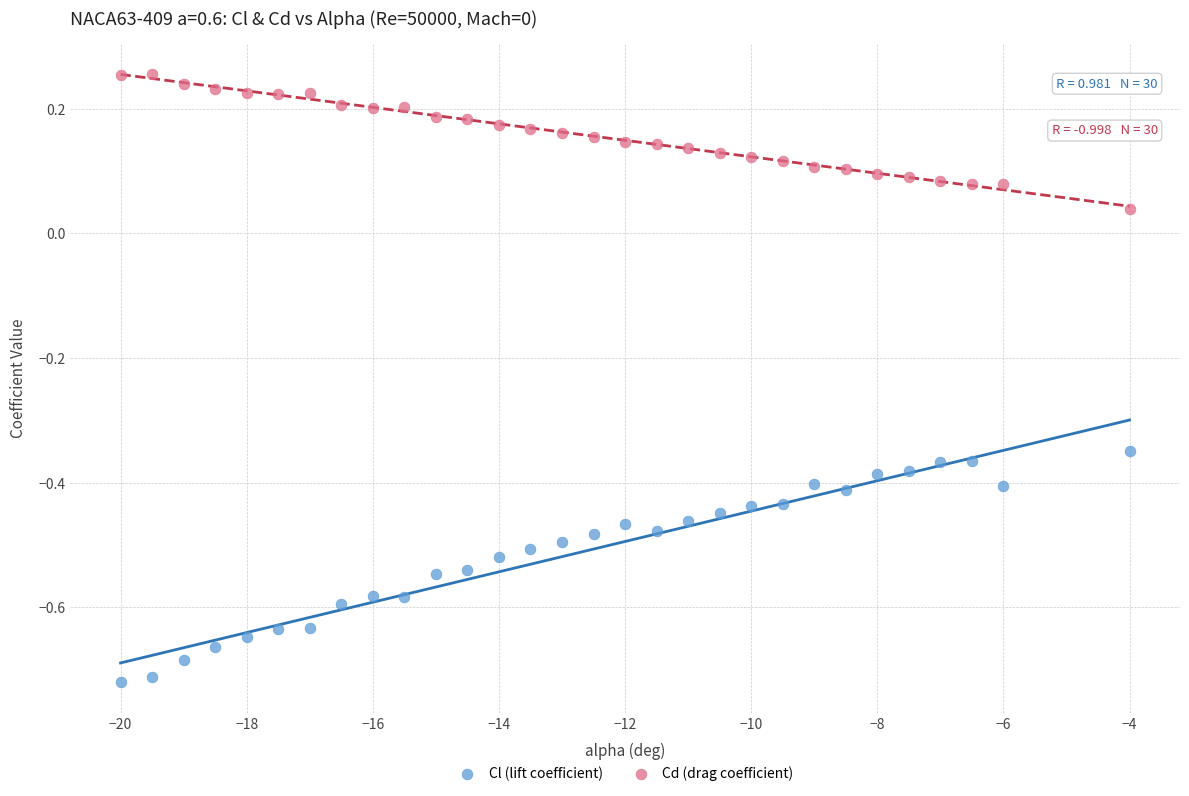

Which series has the widest spread of Y values?

Cl (lift coefficient)